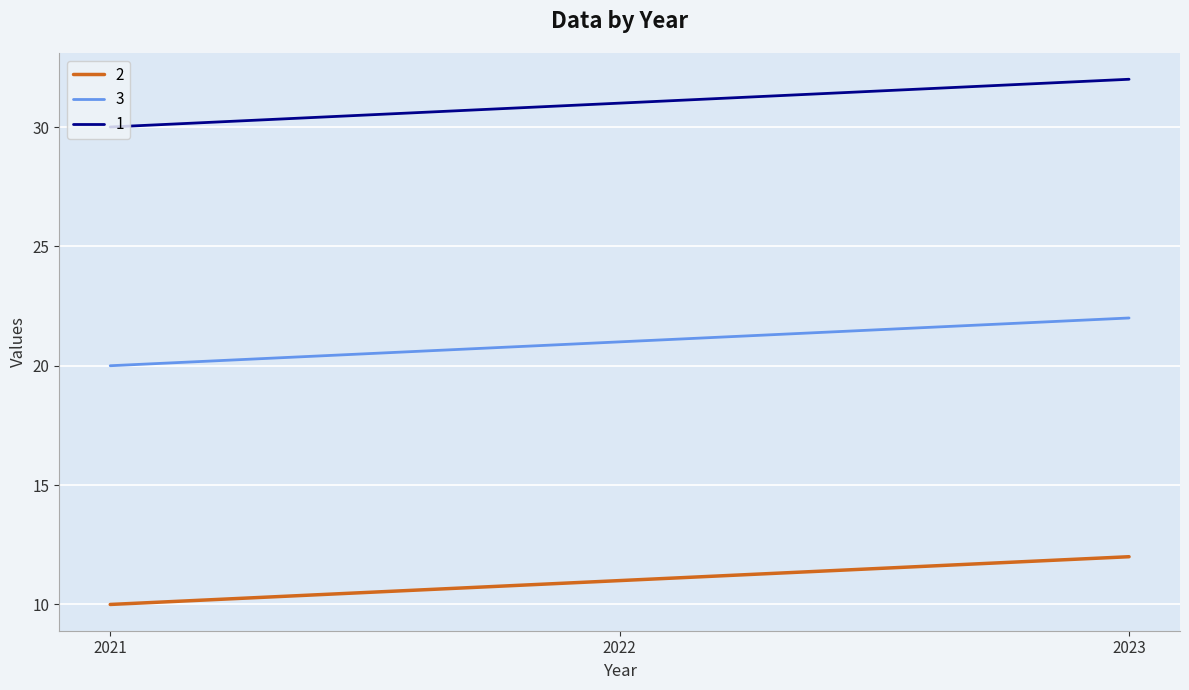

What is the spread (max minus min) of values at 2021?

20